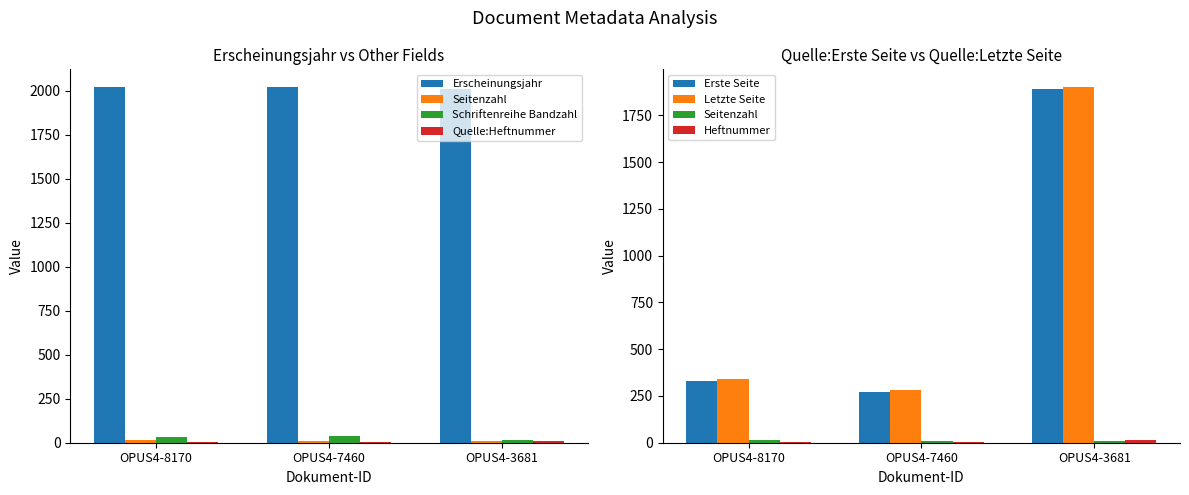

Which series has the largest total across all categories?

Erscheinungsjahr